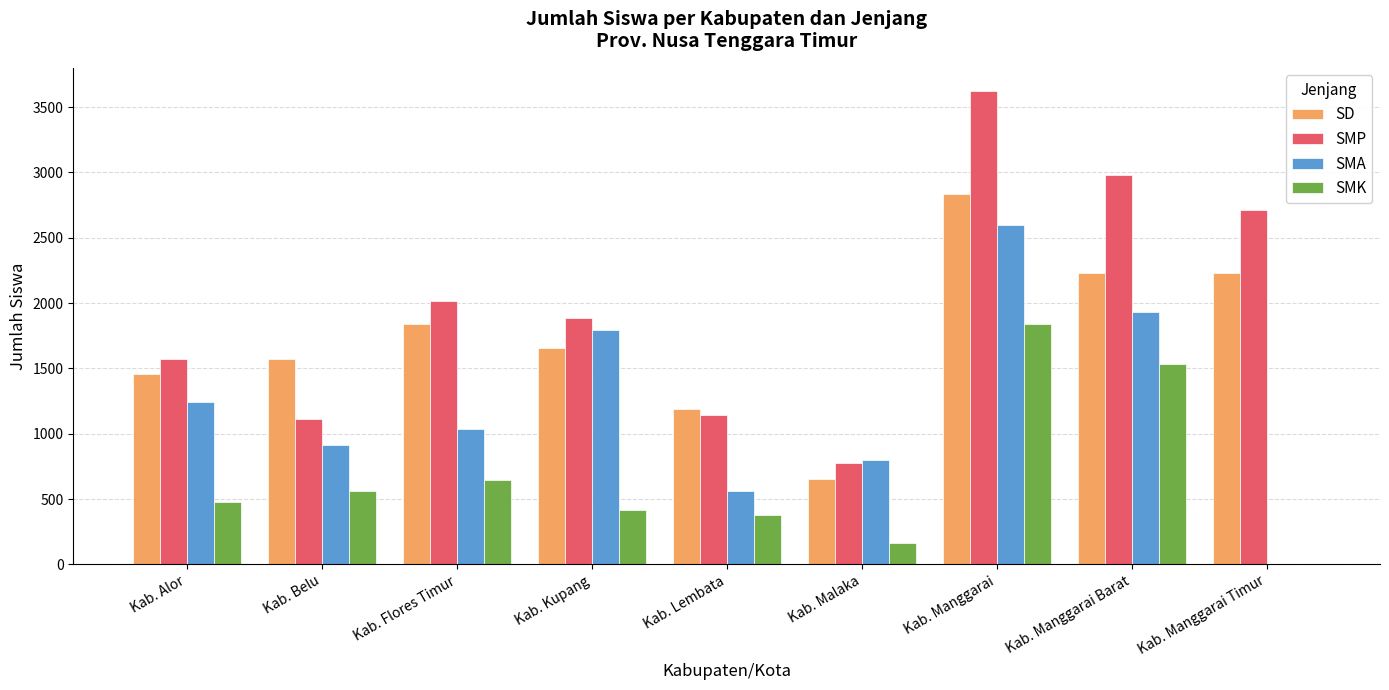

What is the sum of the SMK values at Kab. Lembata and Kab. Manggarai Barat?

1912